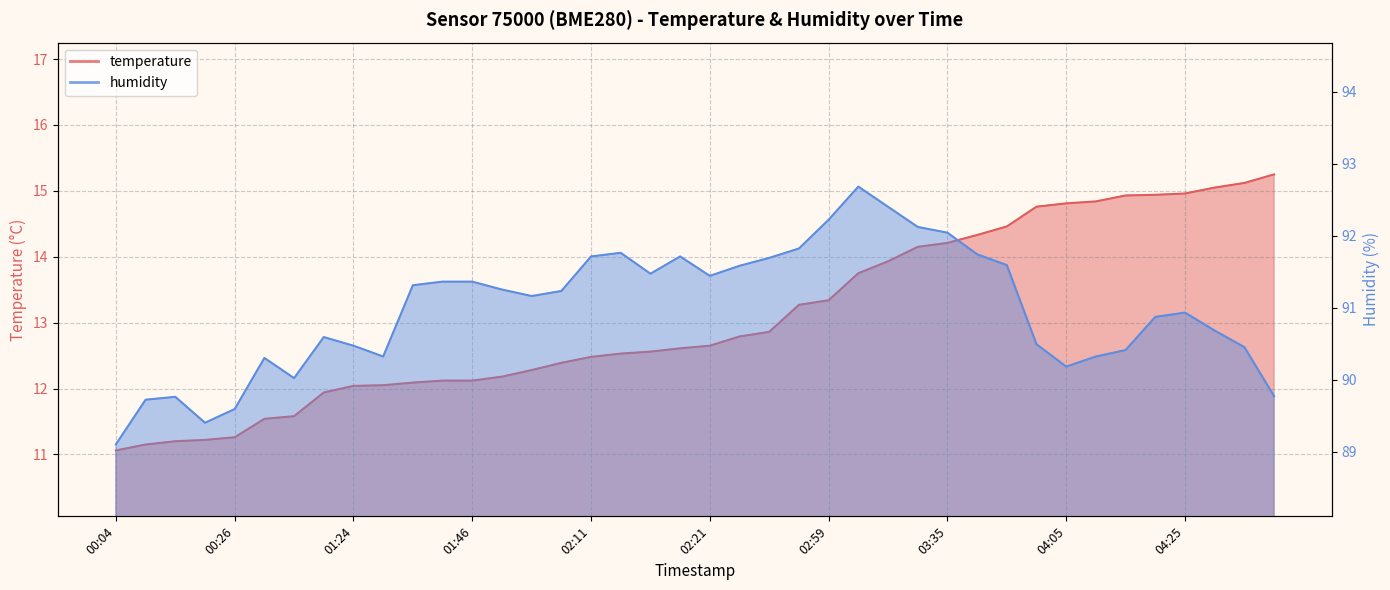

What is the label of the 8th point from the right?

04:05